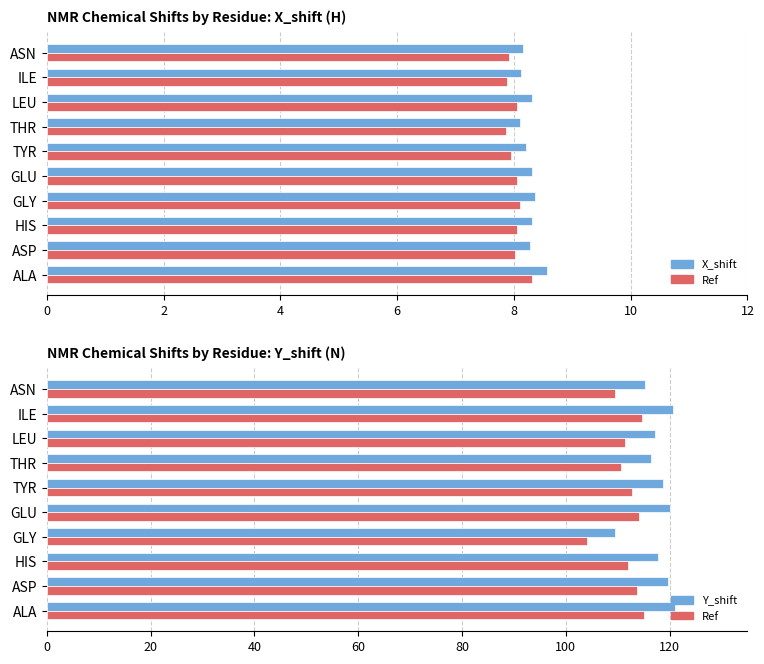

What is the minimum value for Mean X_shift?

8.1